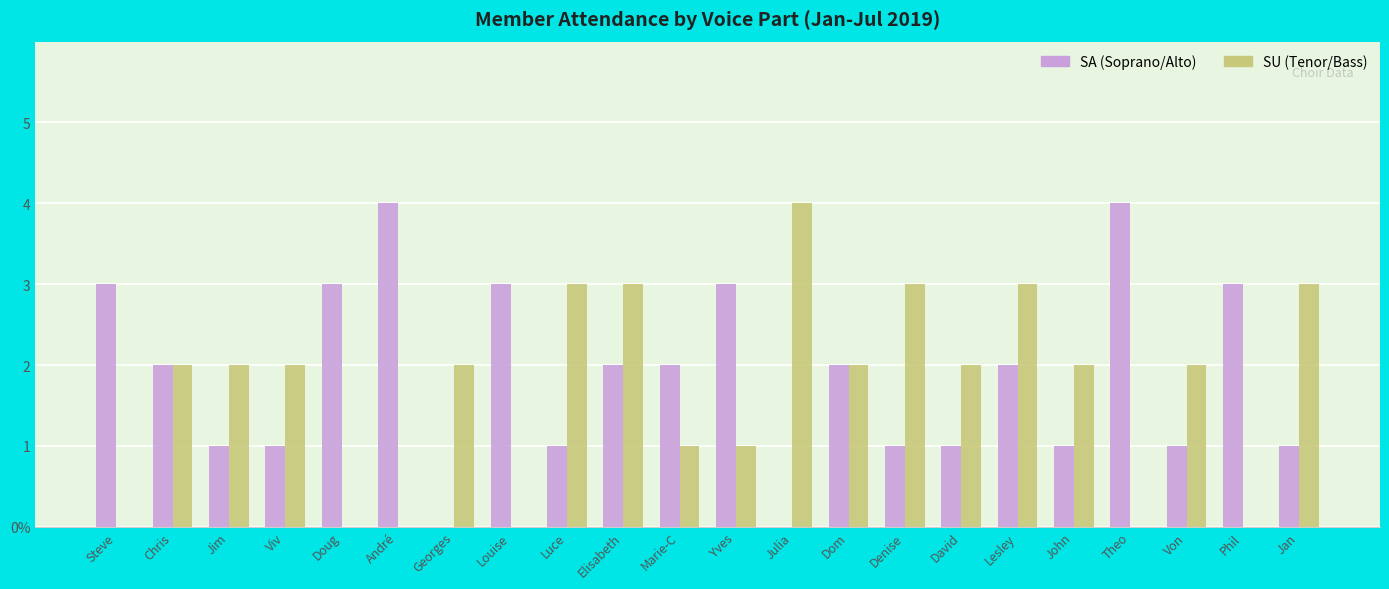

Are the bars horizontal?

No